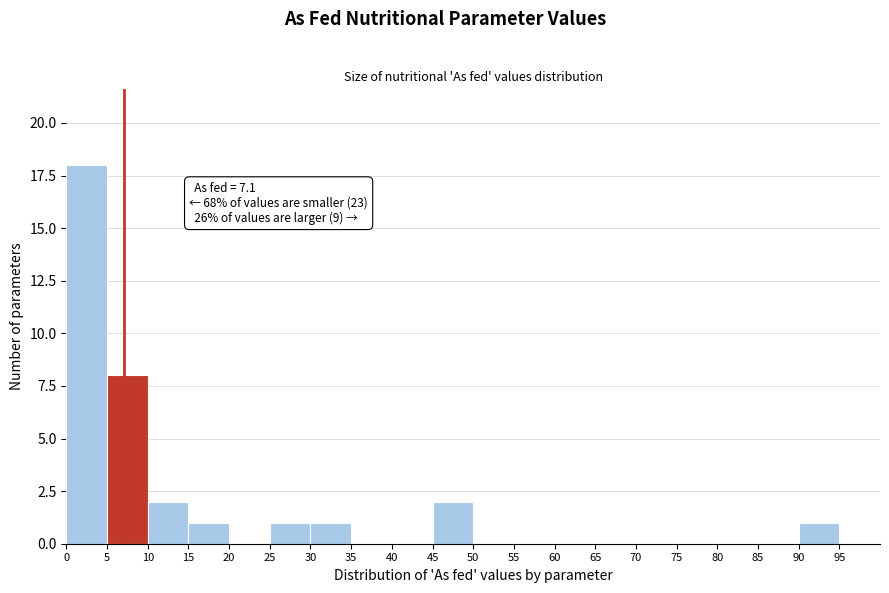

Which range on the x-axis has the tallest bar?

0 to 5